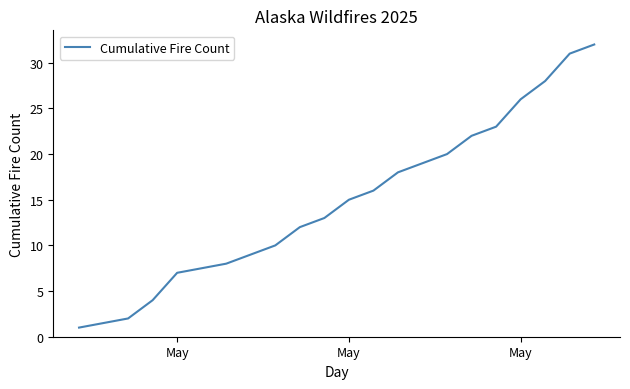

What is the maximum value shown in the chart?

32